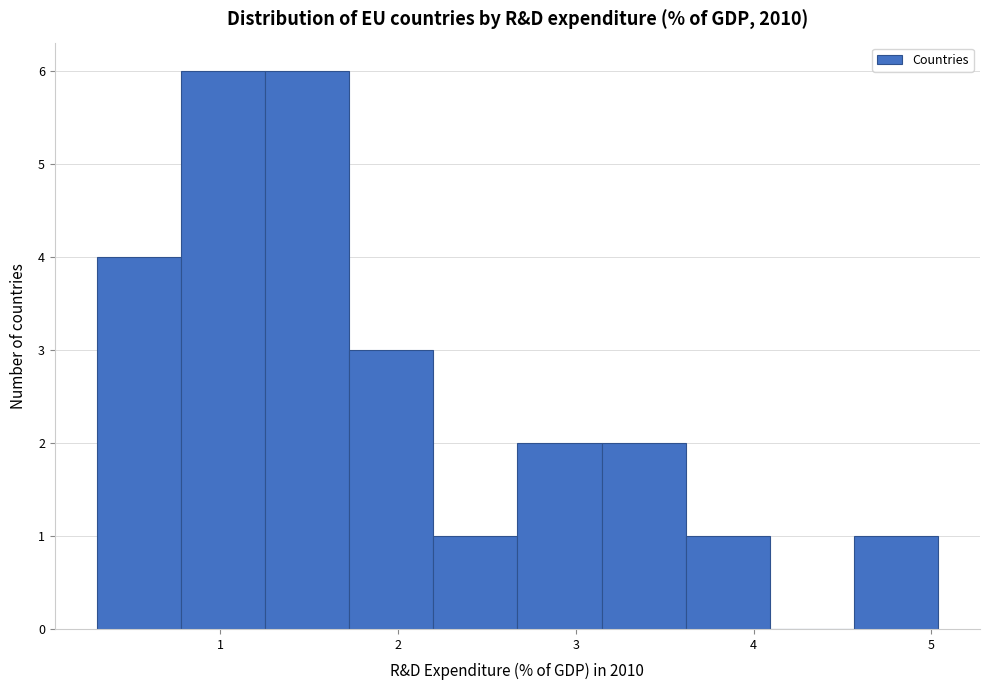

Reading left to right, transcribe this chart: for each bar, give the range it covers on the x-axis and its height. Neither the bar edges nor the heights are printed on the chart, so give them approximately, as read against the axes.

0.3 to 0.8: 4
0.8 to 1.3: 6
1.3 to 1.7: 6
1.7 to 2.2: 3
2.2 to 2.7: 1
2.7 to 3.1: 2
3.1 to 3.6: 2
3.6 to 4.1: 1
4.1 to 4.6: 0
4.6 to 5.0: 1